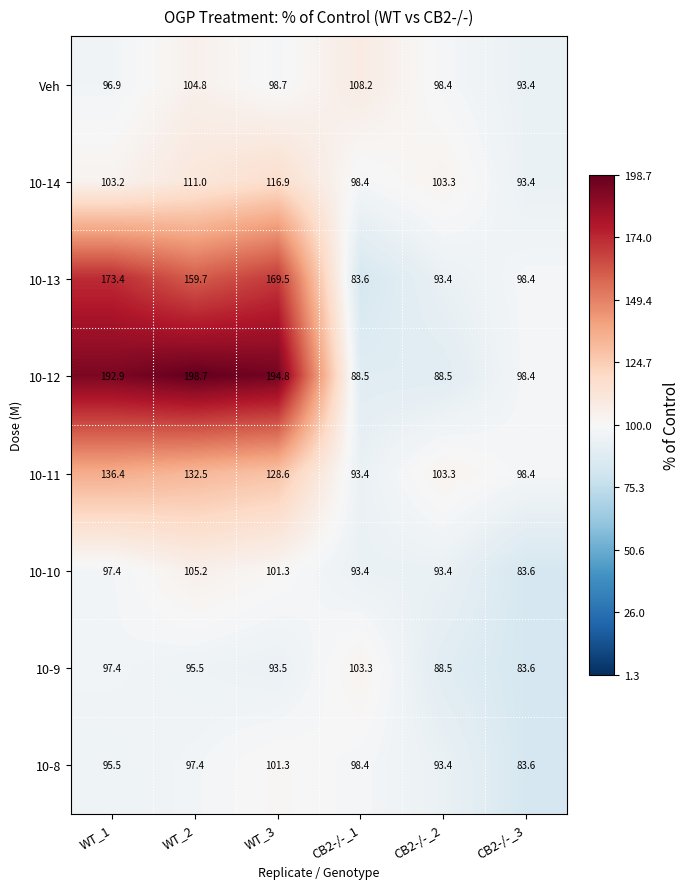

What is the average value of the 10-8 series?

94.9